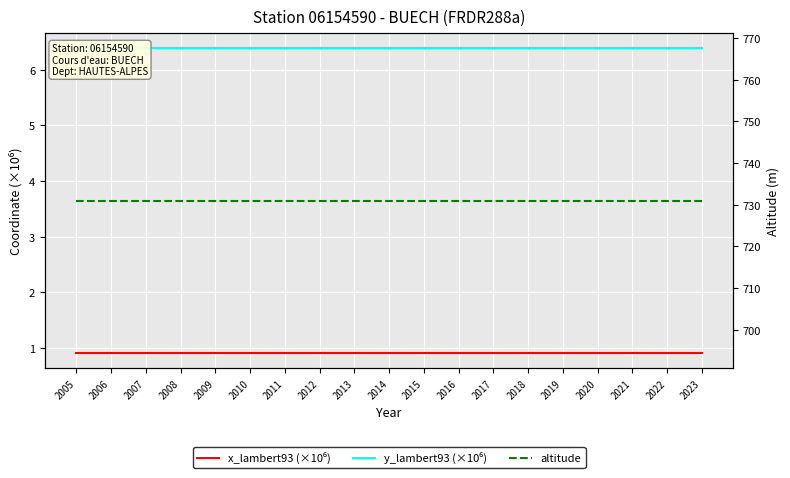

The y_lambert93 (×10⁶) series shows 6.4 at 2007. True or false?

True